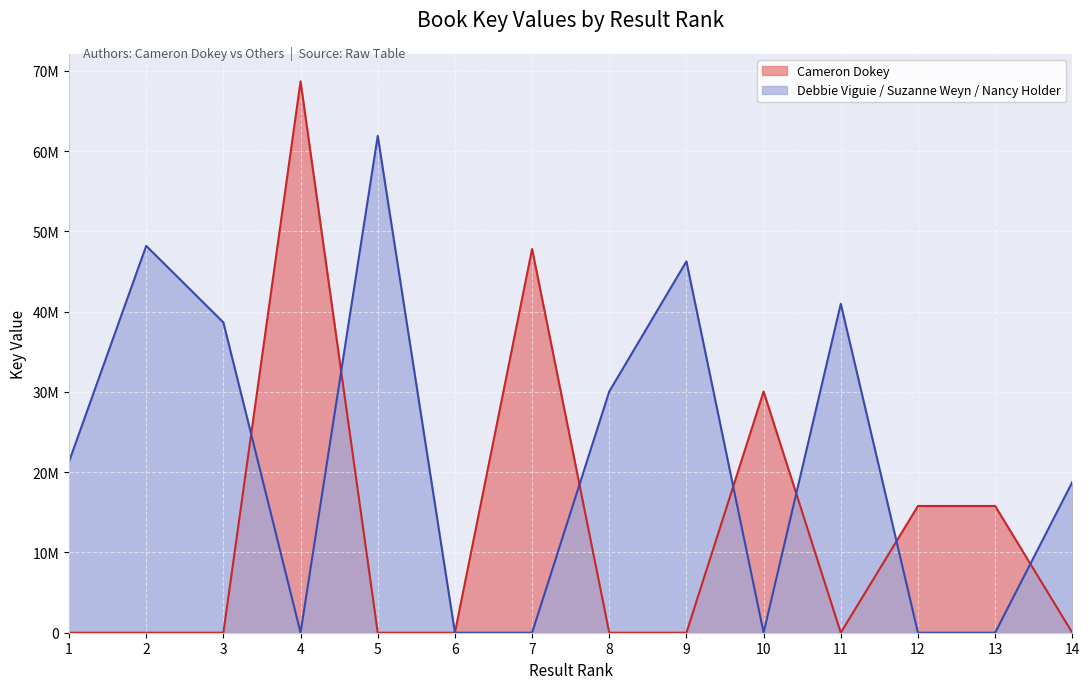

Which series has the widest spread of values?

Cameron Dokey